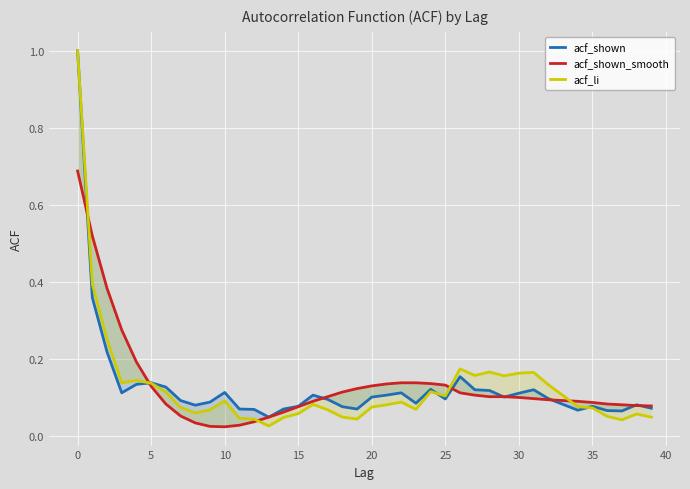

Reading left to right, transcribe all the data shown in this chart.

acf_shown: 1.0	0.4	0.2	0.1	0.1	0.1	0.1	0.1	0.1	0.1	0.1	0.1	0.1	0.1	0.1	0.1	0.1	0.1	0.1	0.1	0.1	0.1	0.1	0.1	0.1	0.1	0.2	0.1	0.1	0.1	0.1	0.1	0.1	0.1	0.1	0.1	0.1	0.1	0.1	0.1
acf_shown_smooth: 0.7	0.5	0.4	0.3	0.2	0.1	0.1	0.1	0.0	0.0	0.0	0.0	0.0	0.1	0.1	0.1	0.1	0.1	0.1	0.1	0.1	0.1	0.1	0.1	0.1	0.1	0.1	0.1	0.1	0.1	0.1	0.1	0.1	0.1	0.1	0.1	0.1	0.1	0.1	0.1
acf_li: 1.0	0.4	0.3	0.1	0.1	0.1	0.1	0.1	0.1	0.1	0.1	0.0	0.0	0.0	0.0	0.1	0.1	0.1	0.1	0.0	0.1	0.1	0.1	0.1	0.1	0.1	0.2	0.2	0.2	0.2	0.2	0.2	0.1	0.1	0.1	0.1	0.1	0.0	0.1	0.1